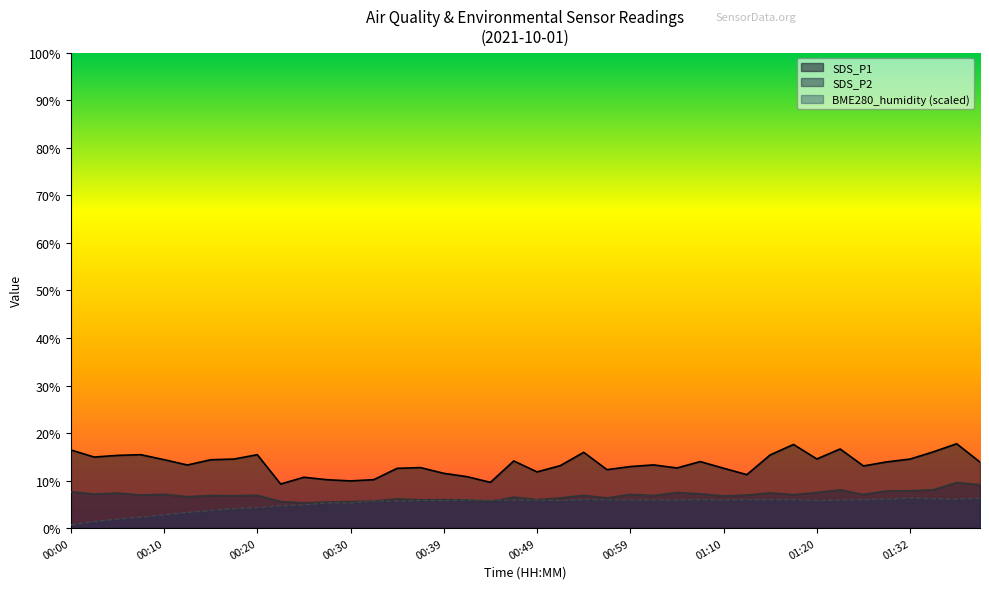

Reading left to right, what are all the values shown in this chart?

SDS_P1: 00:00=16.4	00:03=14.9	00:05=15.3	00:08=15.4	00:10=14.4	00:13=13.3	00:15=14.4	00:17=14.5	00:20=15.4	00:22=9.3	00:25=10.7	00:27=10.2	00:30=9.9	00:32=10.2	00:35=12.6	00:37=12.7	00:39=11.5	00:42=10.8	00:44=9.6	00:47=14.1	00:49=11.8	00:52=13.2	00:54=15.9	00:57=12.3	00:59=12.9	01:01=13.3	01:04=12.7	01:07=14.0	01:10=12.6	01:13=11.2	01:15=15.4	01:18=17.6	01:20=14.6	01:23=16.6	01:26=13.1	01:29=13.9	01:32=14.5	01:34=16.1	01:37=17.8	01:39=13.9
SDS_P2: 00:00=7.7	00:03=7.2	00:05=7.4	00:08=7.0	00:10=7.1	00:13=6.6	00:15=6.9	00:17=6.8	00:20=6.9	00:22=5.6	00:25=5.3	00:27=5.5	00:30=5.6	00:32=5.7	00:35=6.2	00:37=6.0	00:39=6.0	00:42=6.0	00:44=5.5	00:47=6.5	00:49=6.0	00:52=6.3	00:54=6.9	00:57=6.3	00:59=7.1	01:01=6.8	01:04=7.5	01:07=7.2	01:10=6.8	01:13=7.0	01:15=7.4	01:18=7.0	01:20=7.5	01:23=8.1	01:26=7.1	01:29=7.8	01:32=7.9	01:34=8.1	01:37=9.6	01:39=9.2
BME280_humidity: 00:00=0.7	00:03=1.4	00:05=1.9	00:08=2.3	00:10=2.8	00:13=3.3	00:15=3.7	00:17=4.1	00:20=4.3	00:22=4.7	00:25=4.9	00:27=5.3	00:30=5.3	00:32=5.7	00:35=5.7	00:37=5.8	00:39=5.8	00:42=5.9	00:44=5.9	00:47=5.9	00:49=5.9	00:52=5.8	00:54=6.0	00:57=6.0	00:59=5.9	01:01=5.9	01:04=5.9	01:07=6.0	01:10=5.9	01:13=6.0	01:15=6.0	01:18=6.0	01:20=5.8	01:23=5.9	01:26=6.0	01:29=6.1	01:32=6.3	01:34=6.2	01:37=6.1	01:39=6.3